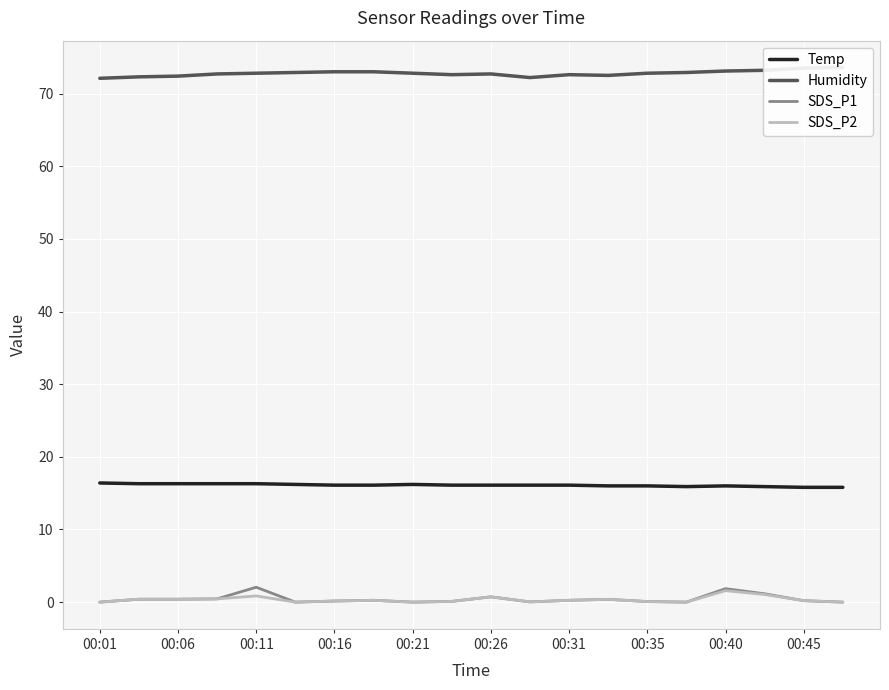

How many lines are shown in the chart?

4